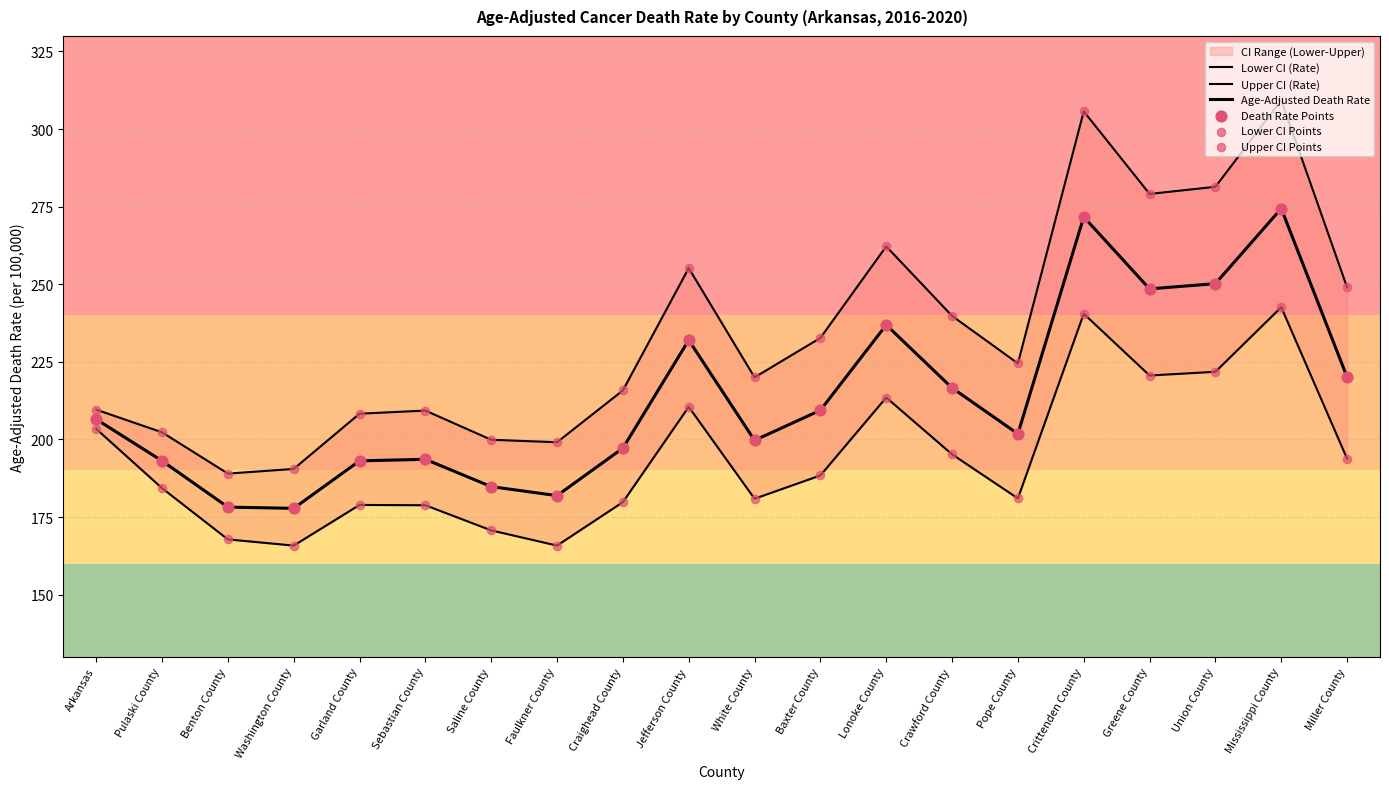

Which series has the largest total across all categories?

Upper CI (Rate)